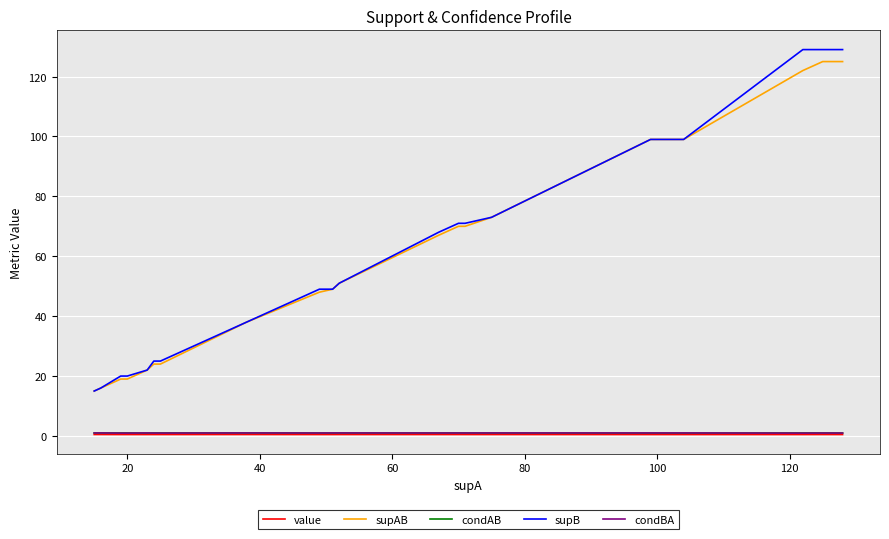

Which series has the largest total across all categories?

supB